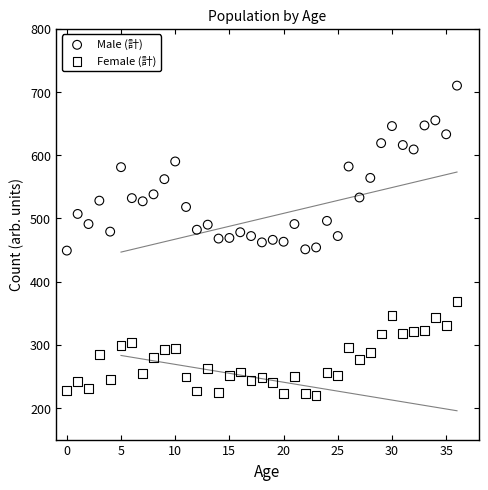

Which series reaches the minimum Y coordinate?

Female (計)